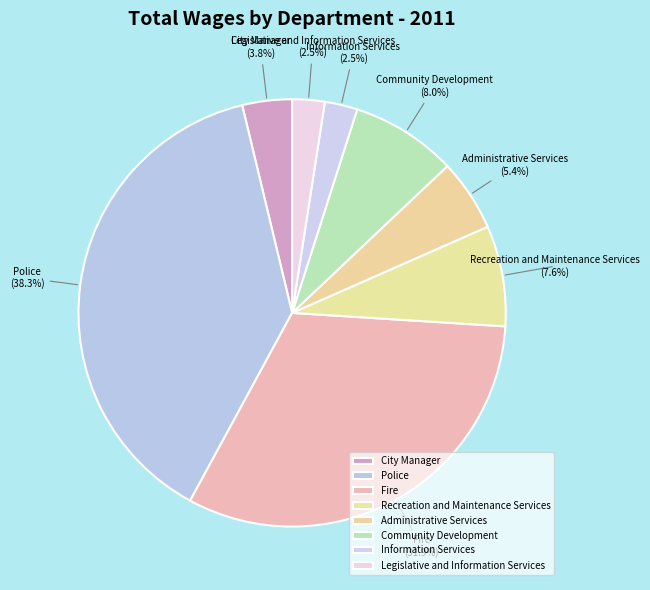

Is the sum of Administrative Services and Fire greater than half?

No